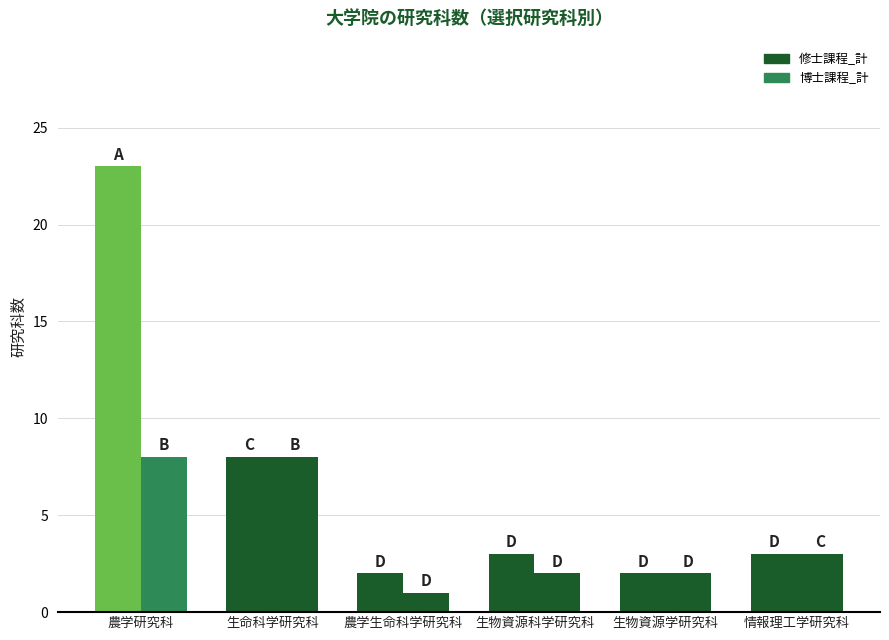

How many distinct data groups are displayed?

2